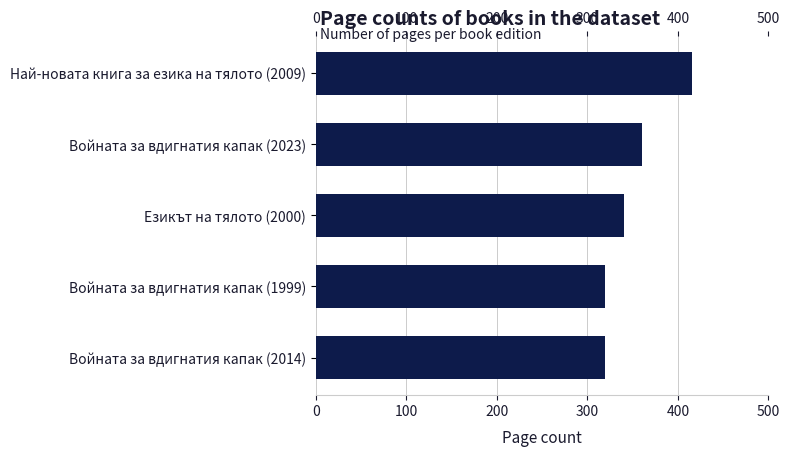

What is the difference between the second highest and minimum values?

40